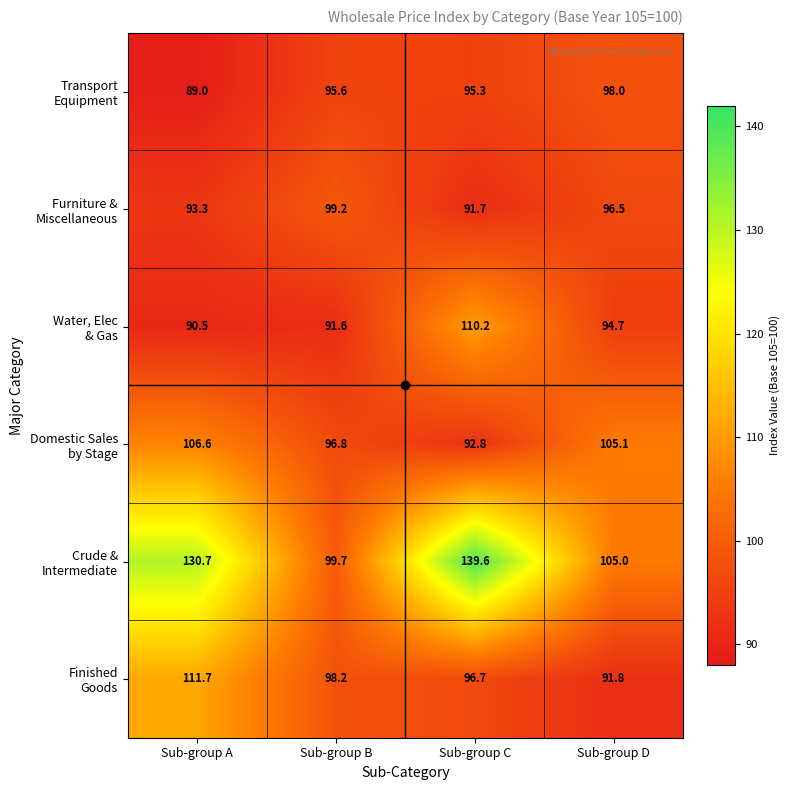

What is the minimum value shown in the chart?

89.0